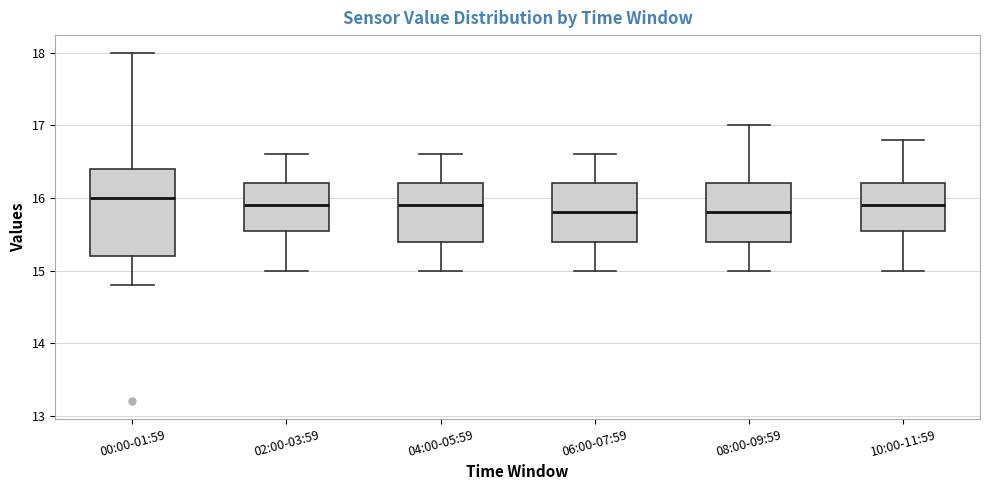

Which box is the tallest, from its lower edge to its upper edge?

00:00-01:59